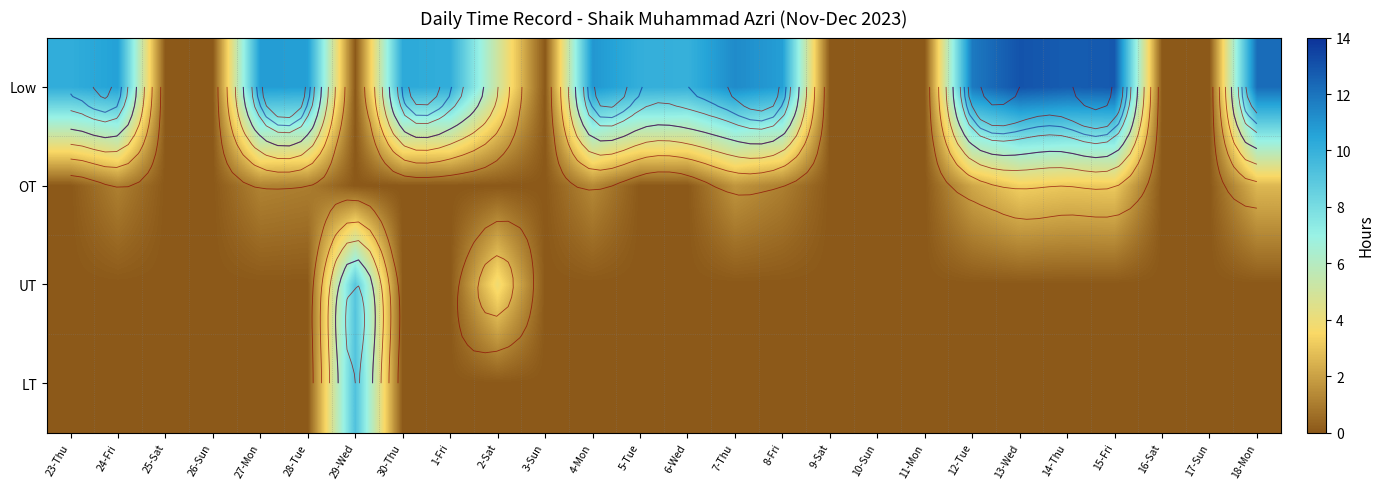

What is the approximate value of Low at 24-Fri?

10.6